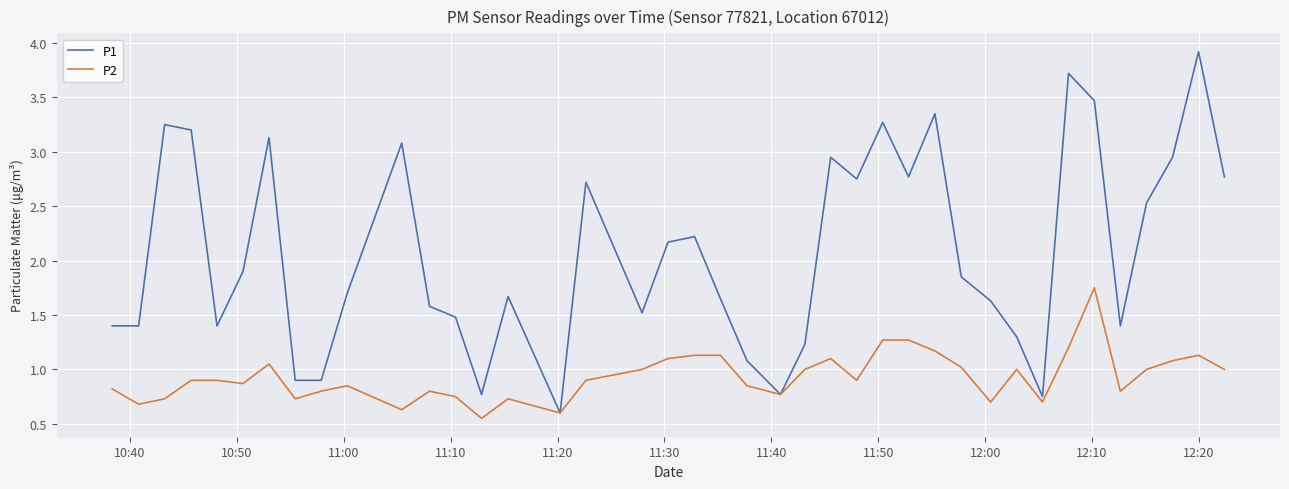

Rank the series by their maximum value, from highest to lowest.

P1, P2